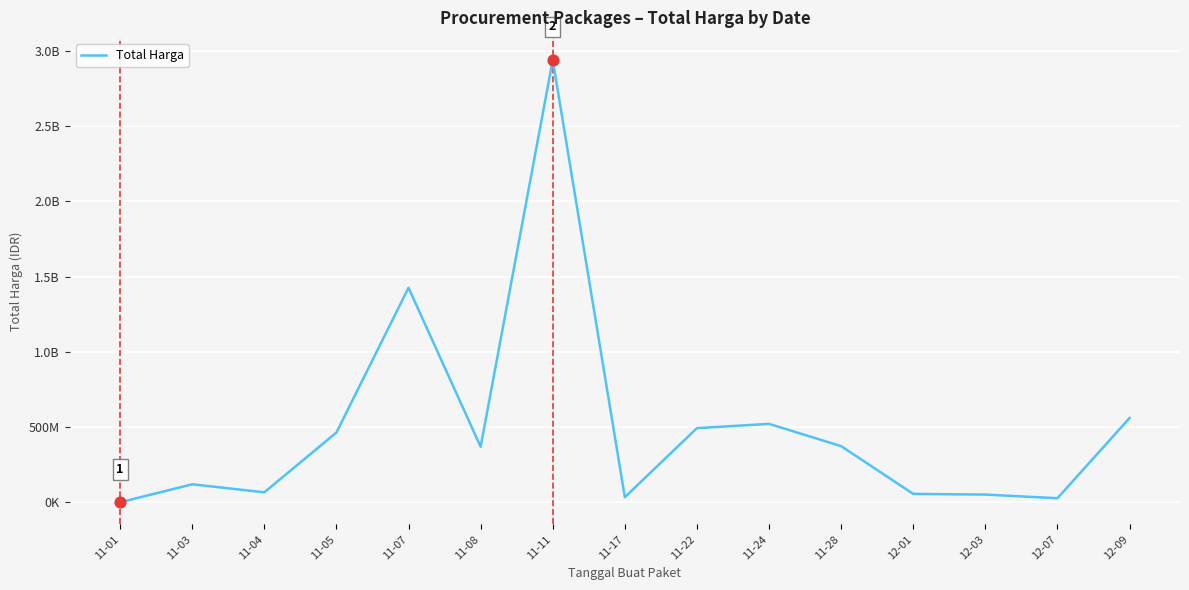

Which has a higher value, 11-07 or 11-17?

11-07